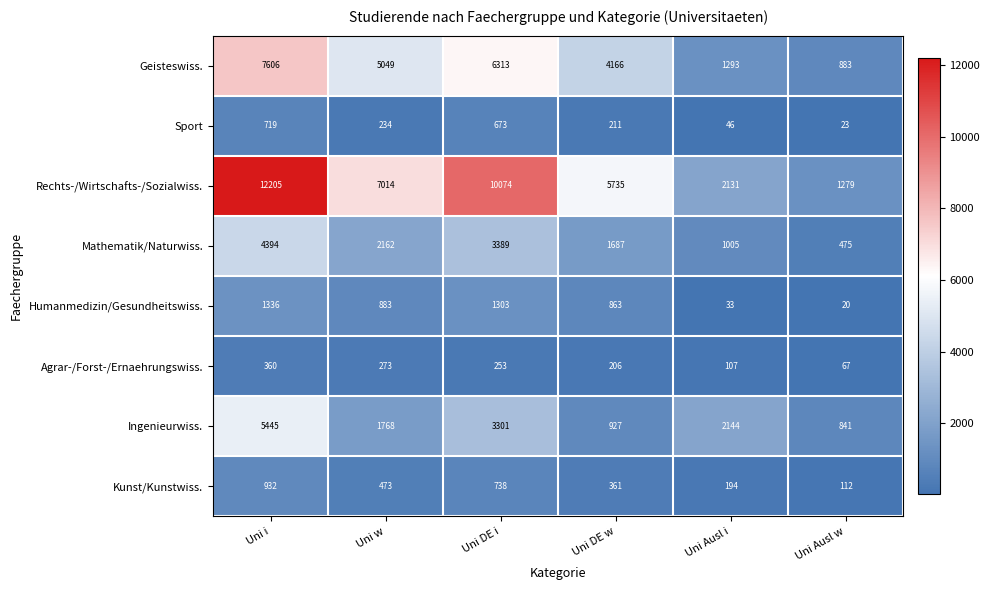

At which label does Humanmedizin/Gesundheitswiss. first exceed 883?

Uni i